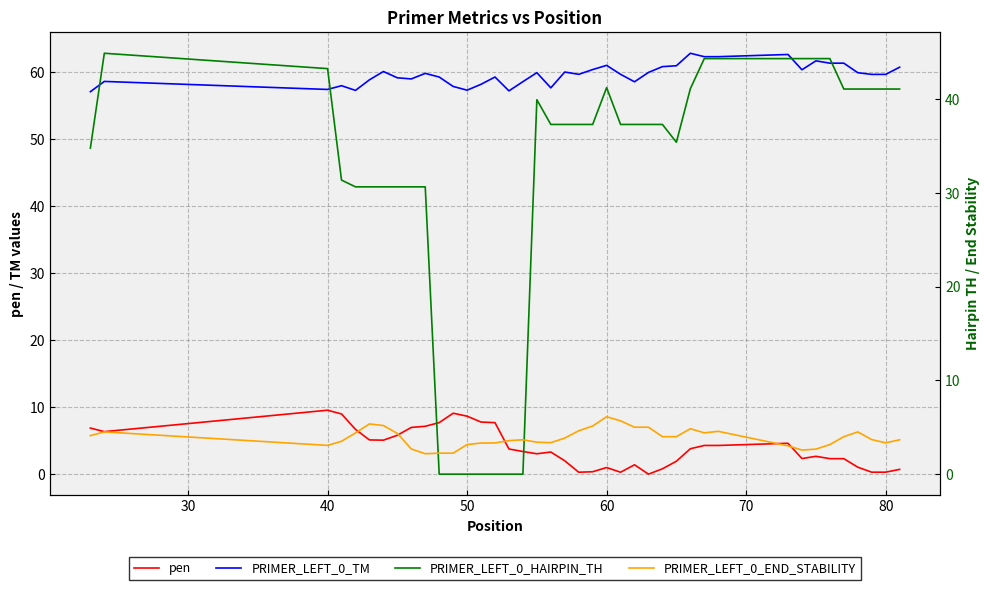

List the series in order of their peak value, lowest first.

PRIMER_LEFT_0_END_STABILITY, pen, PRIMER_LEFT_0_HAIRPIN_TH, PRIMER_LEFT_0_TM